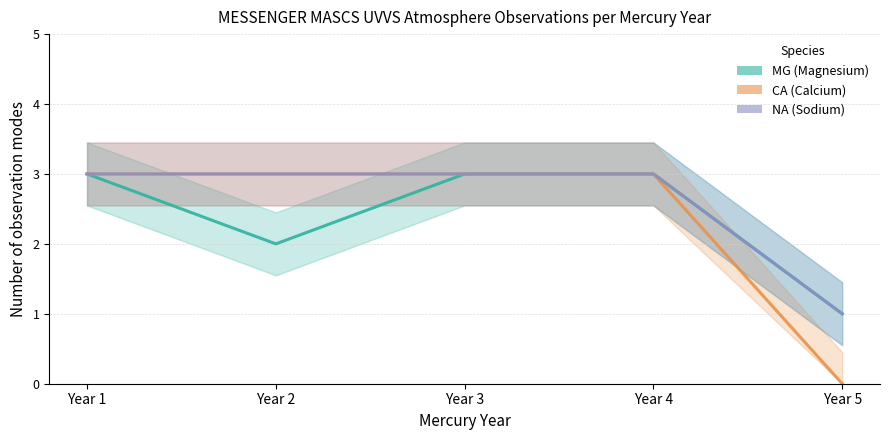

True or false: MG (Magnesium) and NA (Sodium) intersect in this chart.

False